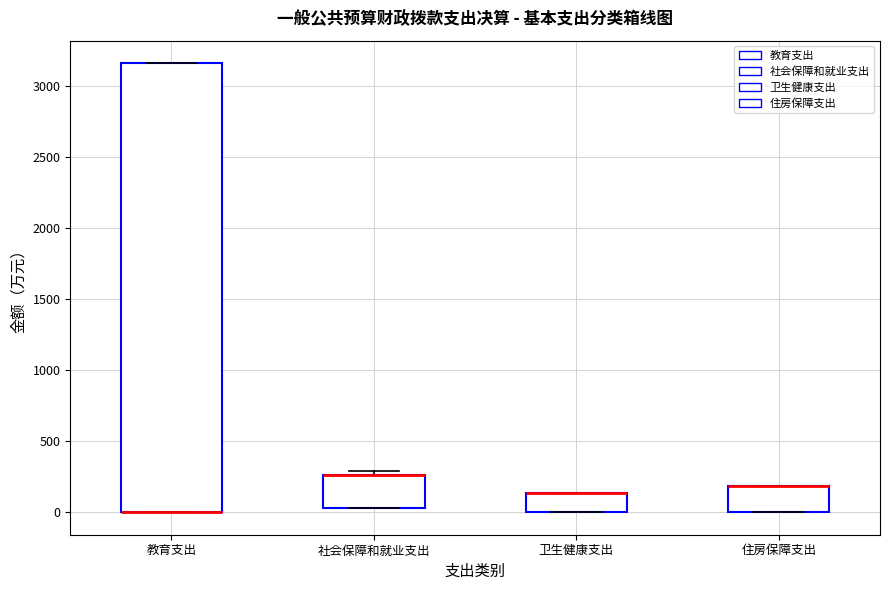

Reading left to right, read every box against the y-axis: the position of its median line, the range the box covers, and the ends of its whiskers. The values are not printed on the chart, so give them approximately, as read against the axis.

教育支出: median 0 (drawn on the box's lower edge), box 0 to 3150, whiskers 0 to 3150
社会保障和就业支出: median 250 (drawn on the box's upper edge), box 50 to 250, whiskers 50 to 300
卫生健康支出: median 150 (drawn on the box's upper edge), box 0 to 150, whiskers 0 to 150
住房保障支出: median 200 (drawn on the box's upper edge), box 0 to 200, whiskers 0 to 200